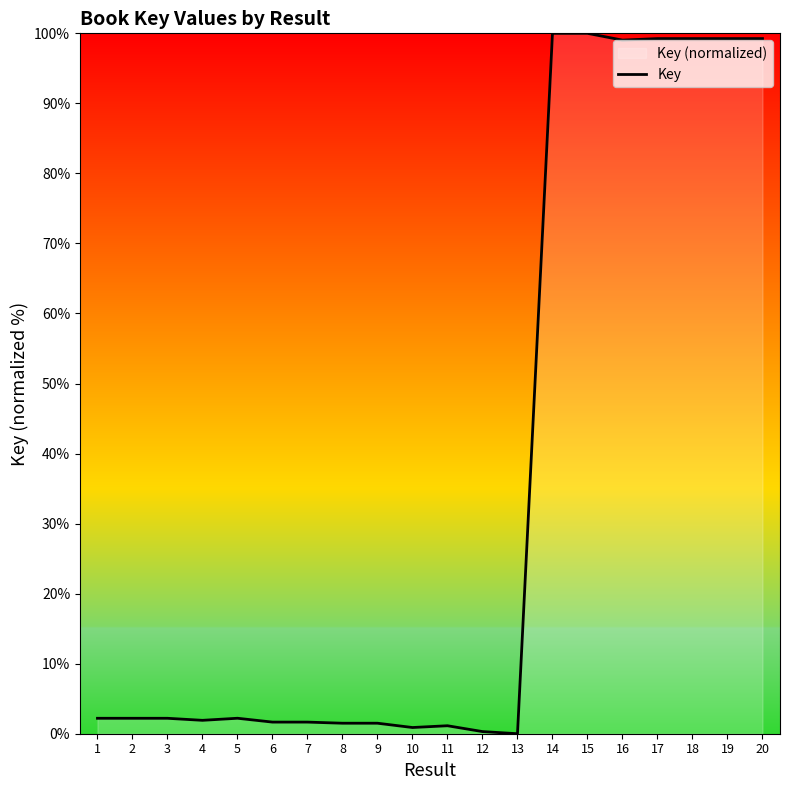

Is it true that the value at 10 is 0.3?

False